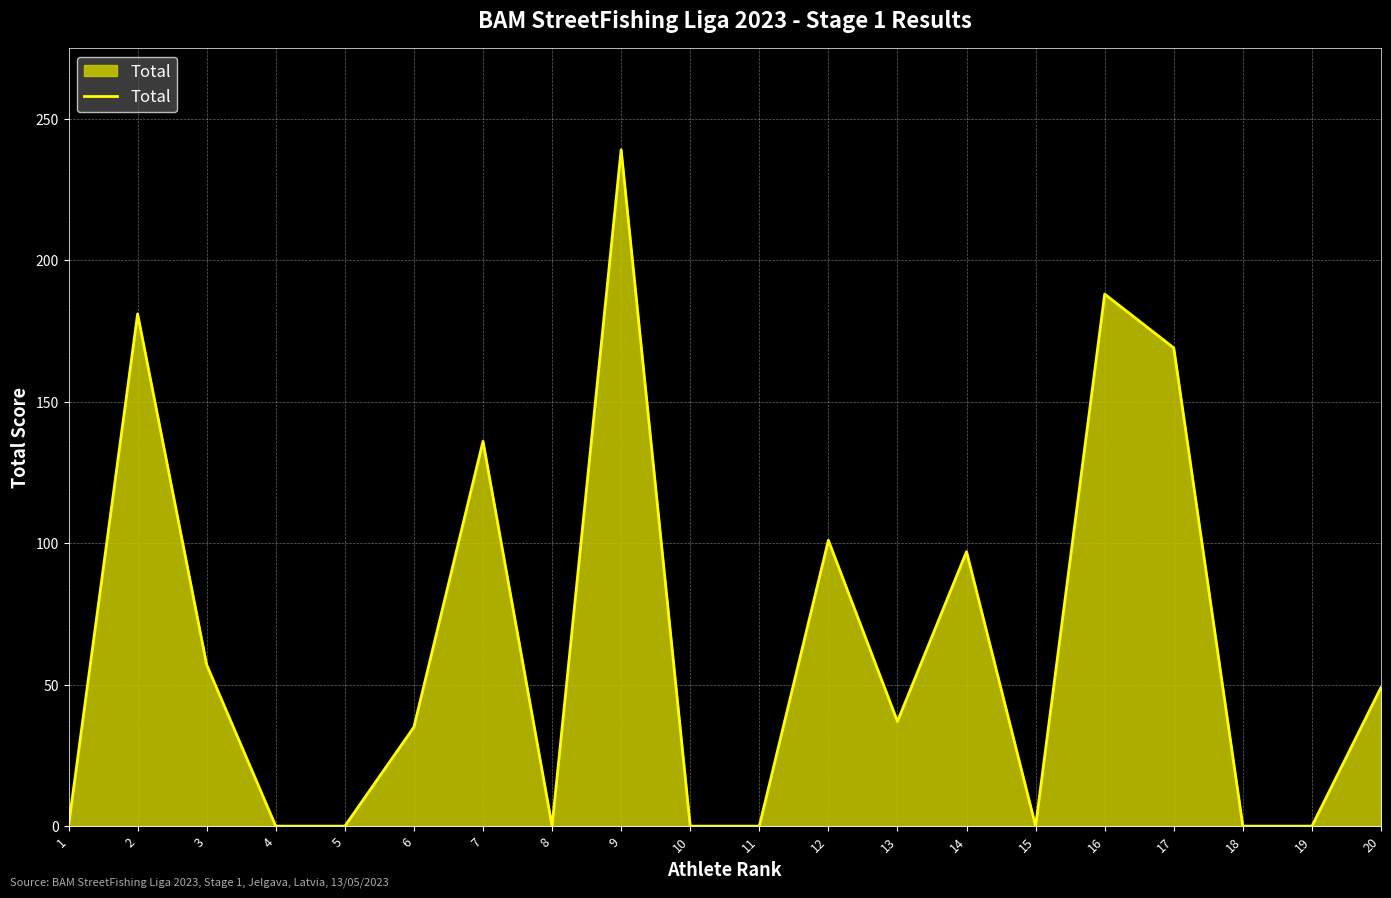

What is the average value?

64